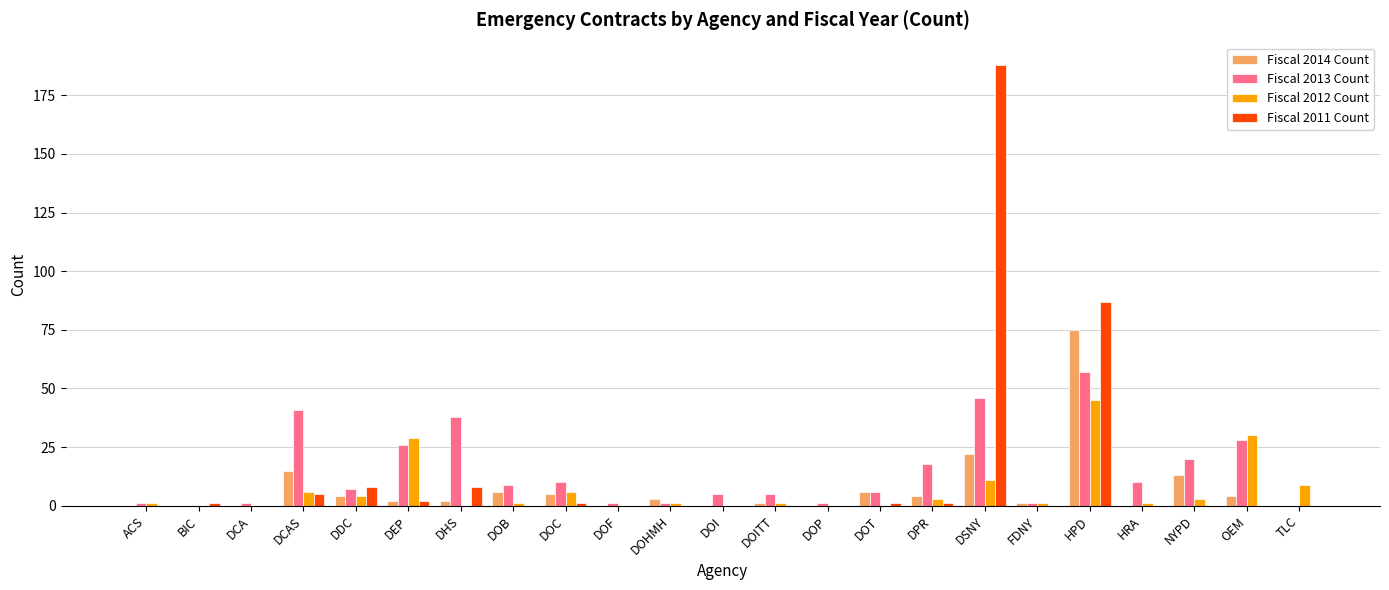

What is the highest value of the Fiscal 2011 Count series?

188